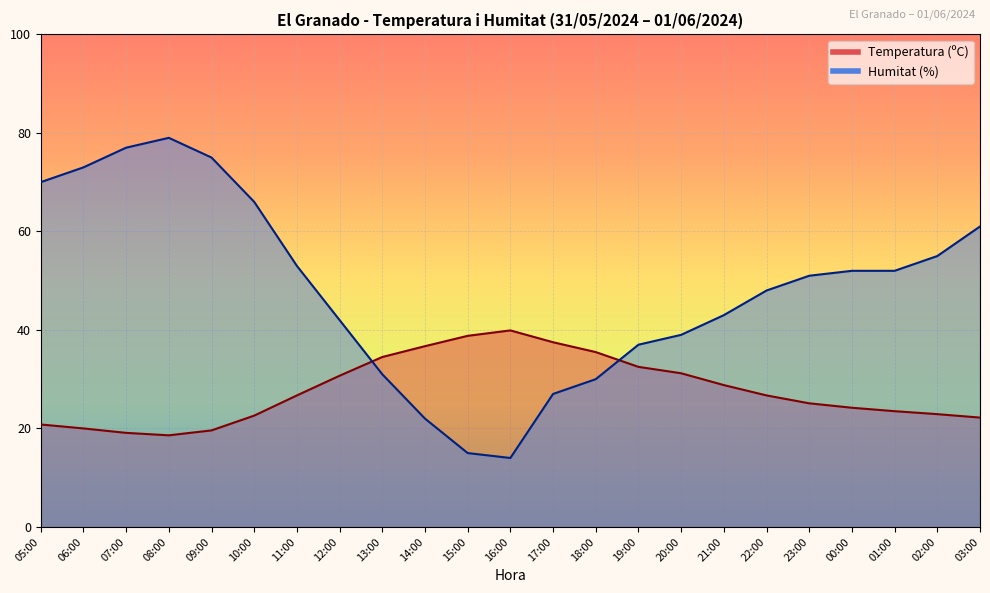

What position from the left is 20:00?

16